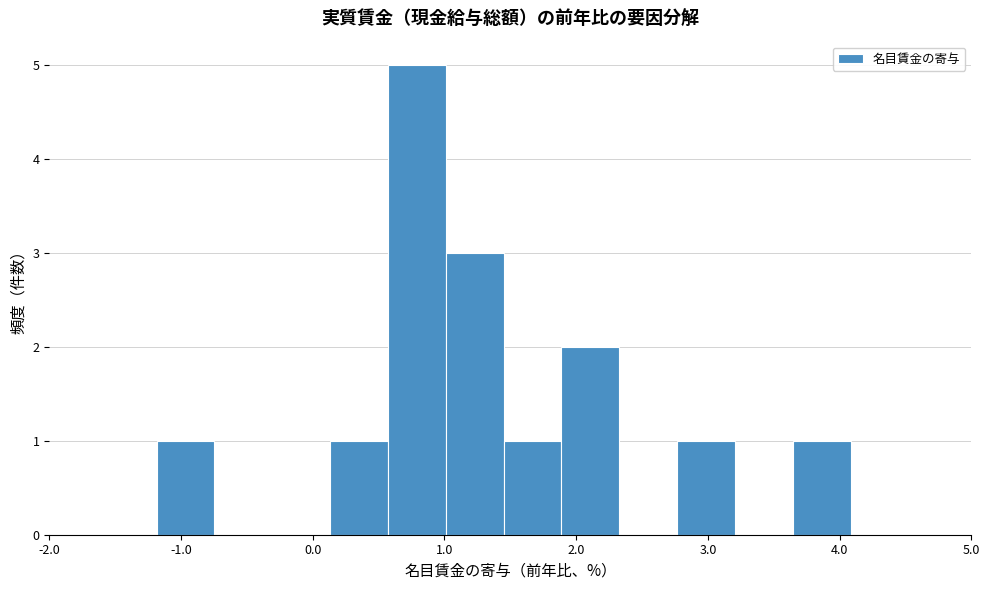

Reading left to right, transcribe this chart: for each bar, give the range it covers on the x-axis and its height. Neither the bar edges nor the heights are printed on the chart, so give them approximately, as read against the axes.

-1.2 to -0.7: 1
-0.7 to -0.3: 0
-0.3 to 0.1: 0
0.1 to 0.6: 1
0.6 to 1.0: 5
1.0 to 1.4: 3
1.4 to 1.9: 1
1.9 to 2.3: 2
2.3 to 2.8: 0
2.8 to 3.2: 1
3.2 to 3.6: 0
3.6 to 4.1: 1